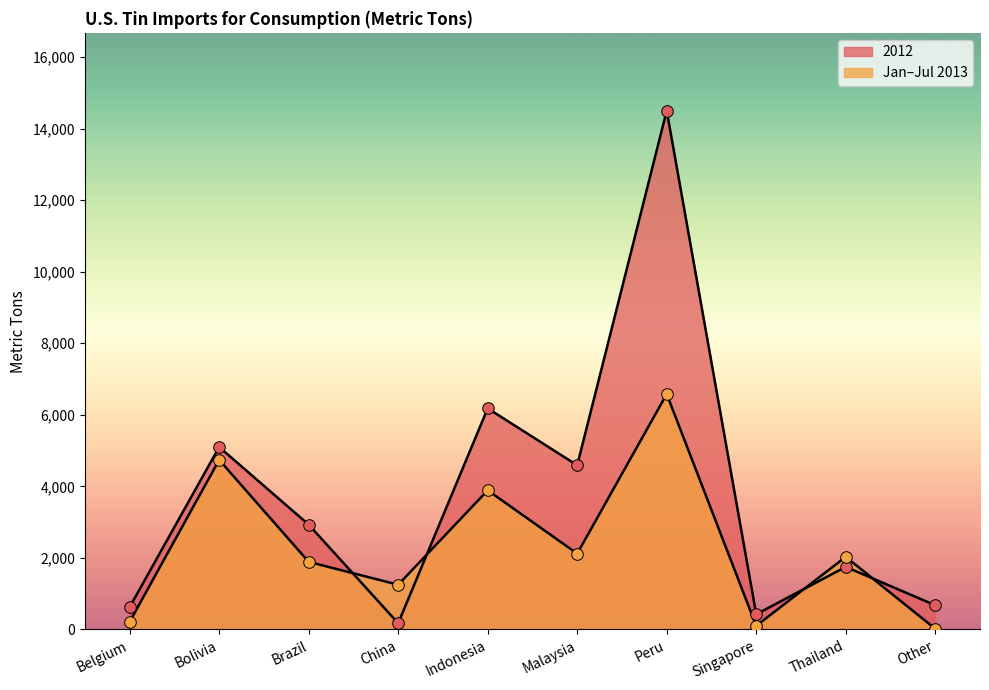

Is the value of 2012 at Malaysia greater than the value of Jan-Jul 2013 at China?

Yes